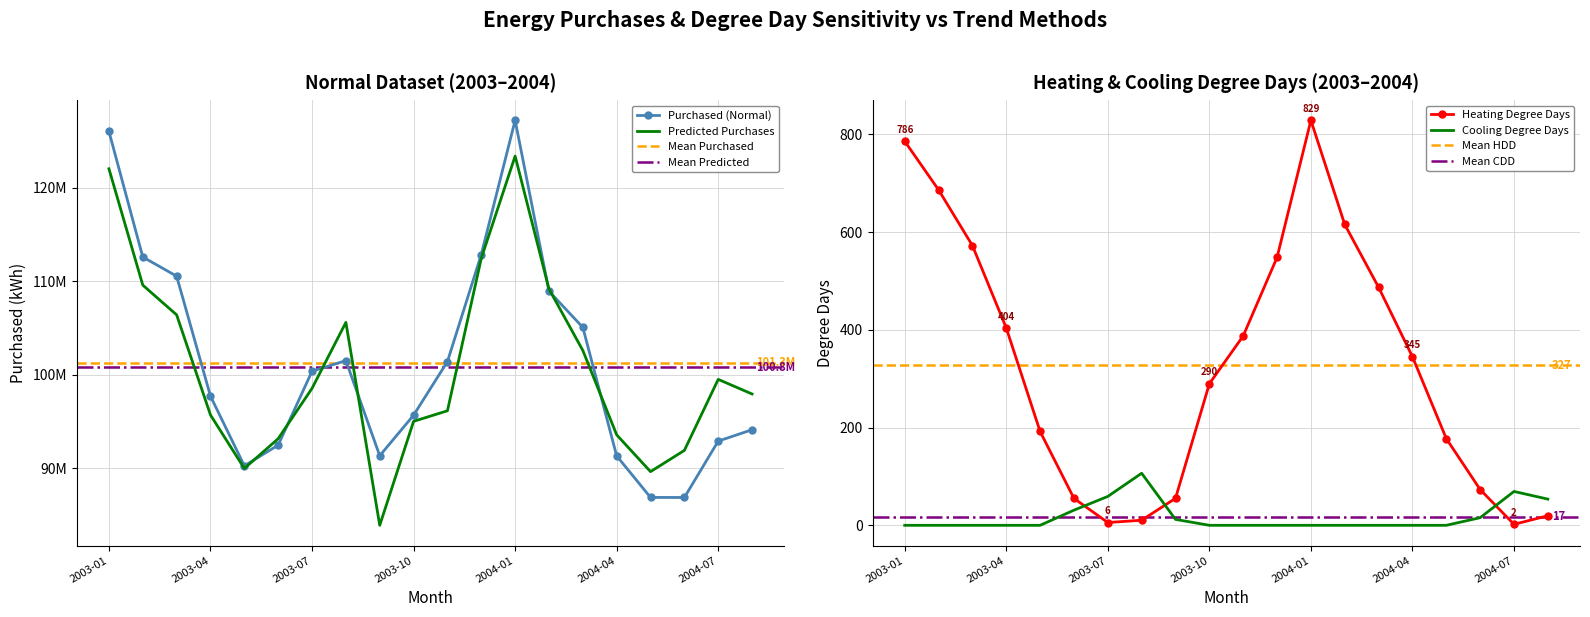

Reading left to right, list all the values displayed in this chart.

Purchased (Normal): 2003-01=126011890.0	2003-02=112581000.0	2003-03=110536430.0	2003-04=97712940.0	2003-05=90261150.0	2003-06=92476040.0	2003-07=100371630.0	2003-08=101507680.0	2003-09=91341000.0	2003-10=95672250.0	2003-11=101404920.0	2003-12=112847240.0	2004-01=127196340.0	2004-02=108928270.0	2004-03=105064150.0	2004-04=91322380.0	2004-05=86885250.0	2004-06=86876500.0	2004-07=92903530.0	2004-08=94121760.0
Heating Degree Days: 2003-01=786.0	2003-02=686.5	2003-03=572.5	2003-04=403.9	2003-05=192.0	2003-06=55.1	2003-07=5.7	2003-08=10.4	2003-09=55.2	2003-10=289.7	2003-11=387.6	2003-12=548.2	2004-01=828.8	2004-02=615.6	2004-03=487.1	2004-04=345.0	2004-05=177.5	2004-06=73.2	2004-07=2.0	2004-08=19.6
Predicted Purchases (Normal): 2003-01=122016654.0	2003-02=109578061.0	2003-03=106400245.2	2003-04=95698523.0	2003-05=89979275.9	2003-06=93165041.0	2003-07=98544344.2	2003-08=105593019.5	2003-09=83902687.2	2003-10=95015801.0	2003-11=96145845.0	2003-12=112443737.4	2004-01=123371785.5	2004-02=109167101.0	2004-03=102594536.0	2004-04=93572656.4	2004-05=89640783.1	2004-06=91910294.7	2004-07=99503652.7	2004-08=97940142.2
Cooling Degree Days: 2003-01=0.0	2003-02=0.0	2003-03=0.0	2003-04=0.0	2003-05=0.0	2003-06=31.0	2003-07=59.1	2003-08=106.5	2003-09=12.1	2003-10=0.0	2003-11=0.0	2003-12=0.0	2004-01=0.0	2004-02=0.0	2004-03=0.0	2004-04=0.0	2004-05=0.0	2004-06=15.6	2004-07=69.3	2004-08=53.6